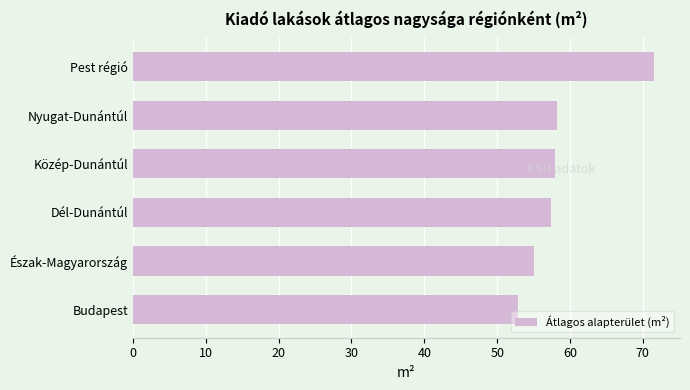

Is it true that the value at Közép-Dunántúl is 37.7?

False